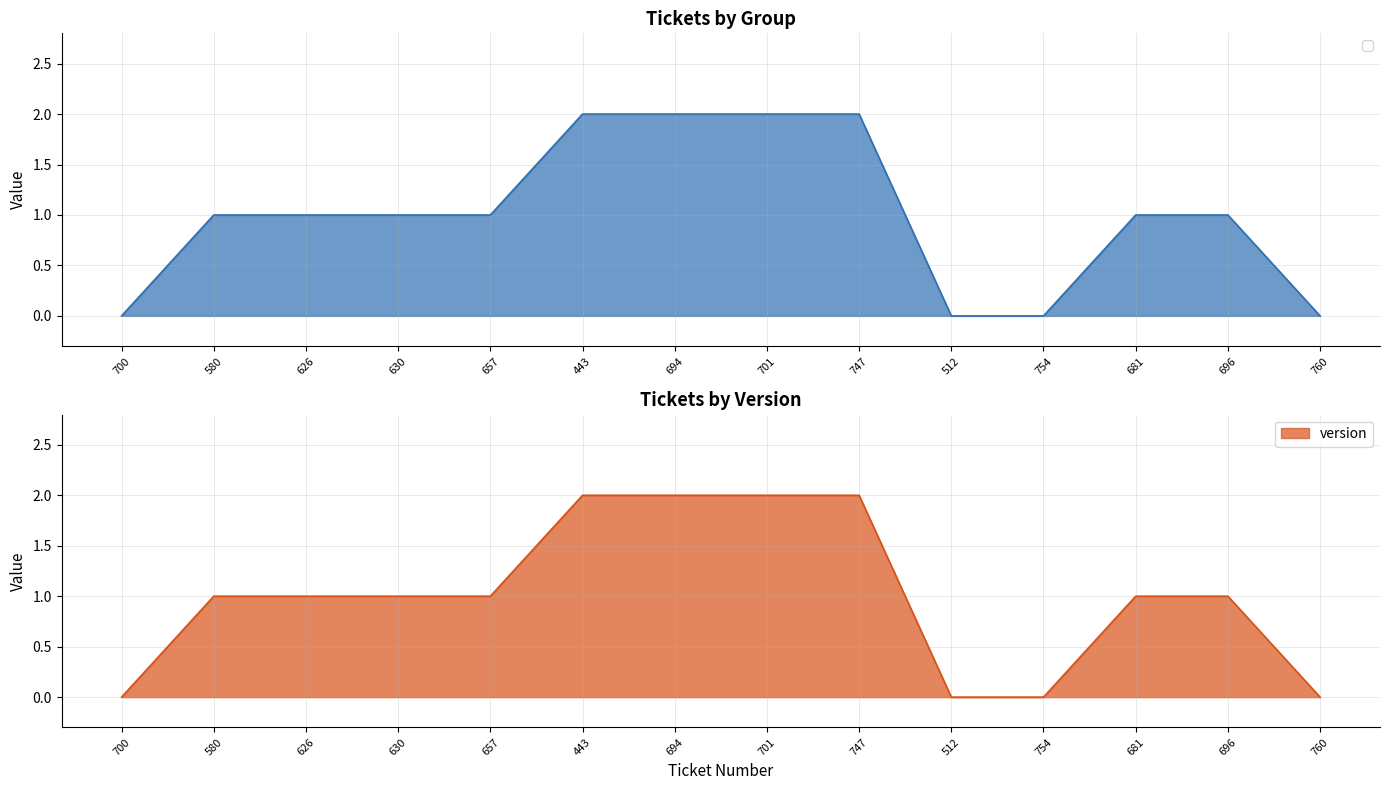

Does the chart have visible grid lines?

Yes